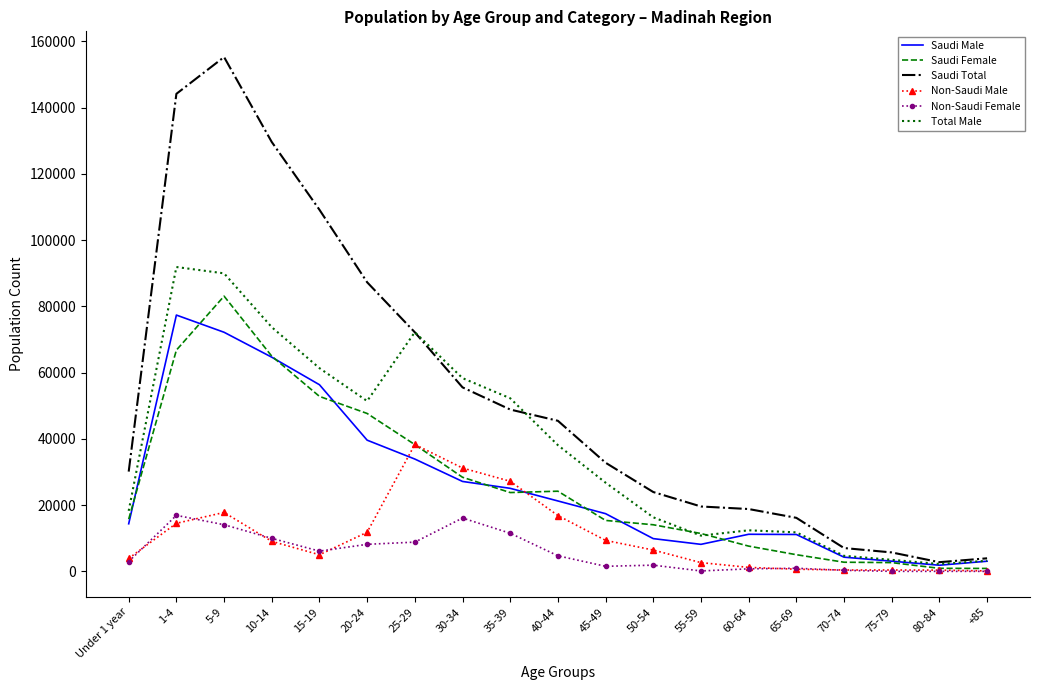

What is the total value across all series at 55-59?

52715